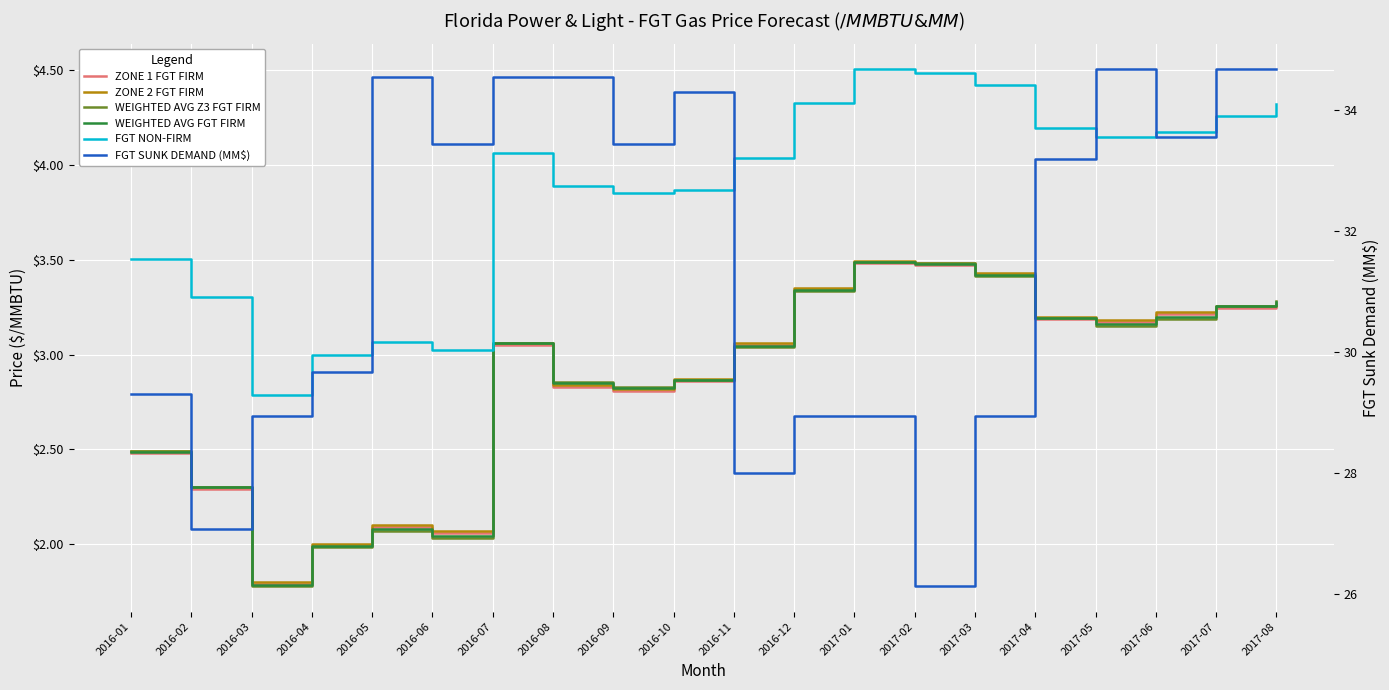

What is the total value across all series at 2016-02?

39.6